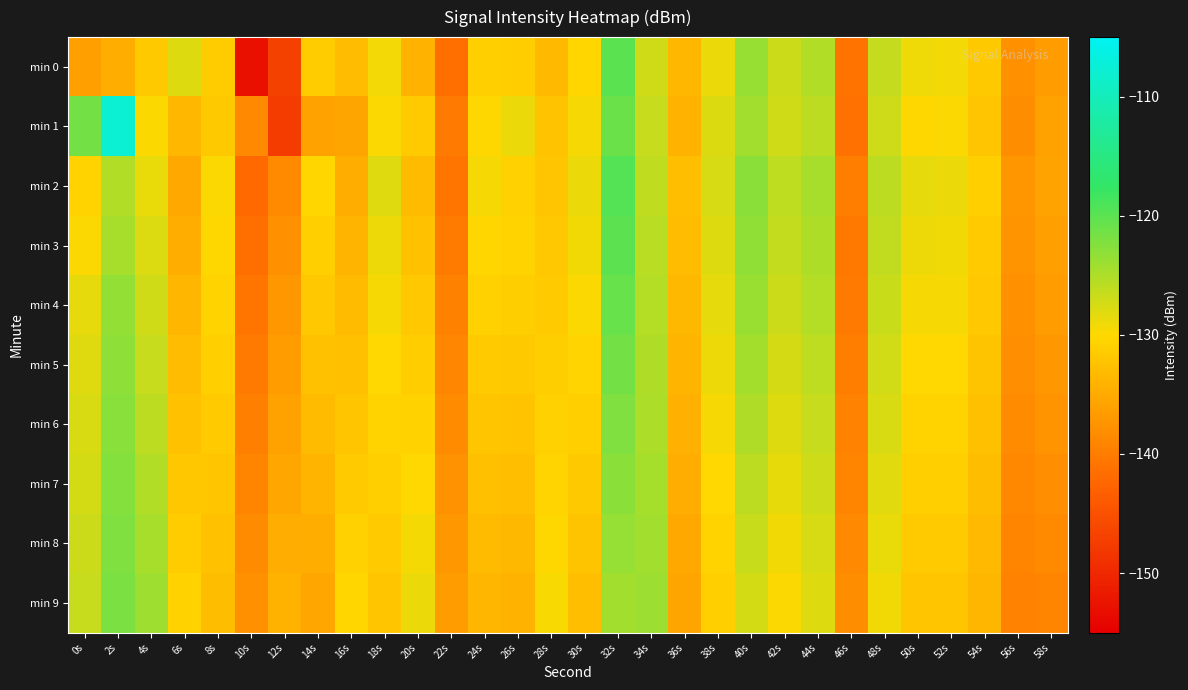

What is the total value across all series at 24s?

-1314.7